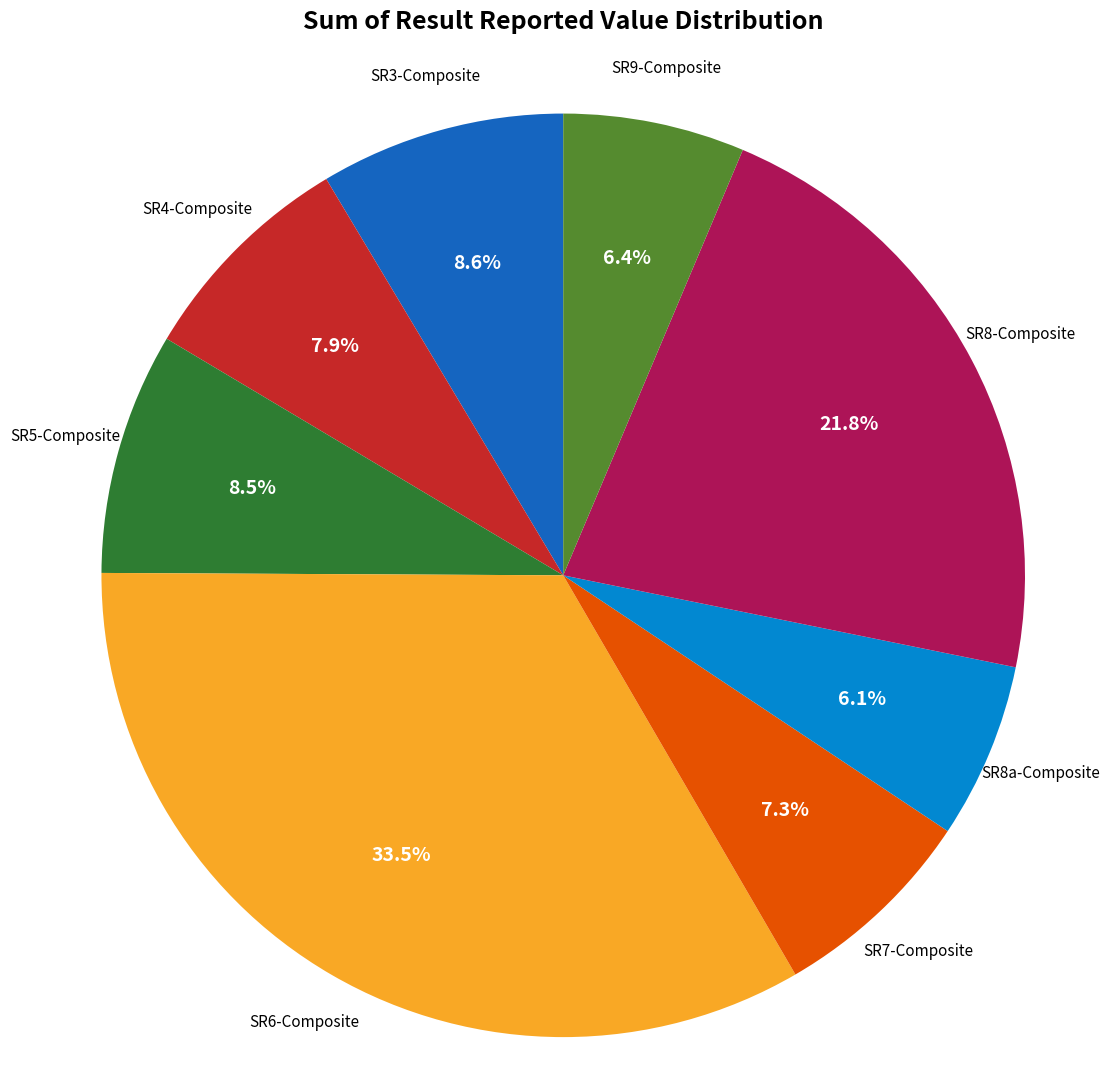

Count the number of slices in the pie.

8